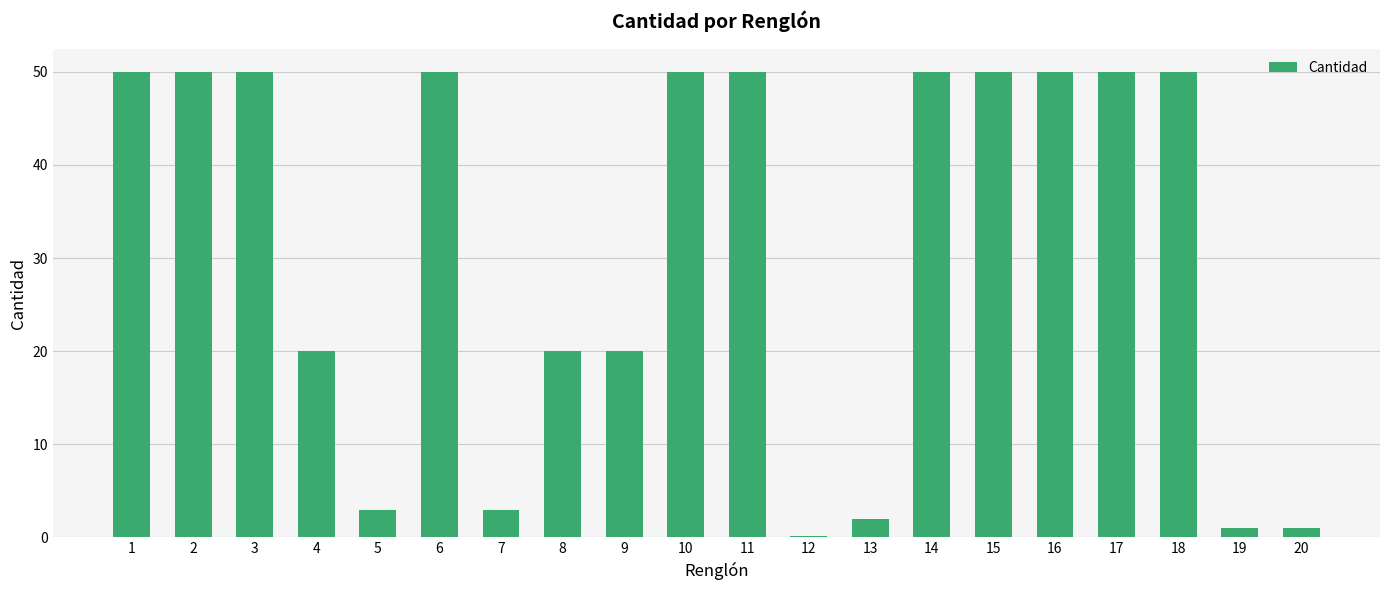

The chart shows a value of 50.0 at 3. True or false?

True